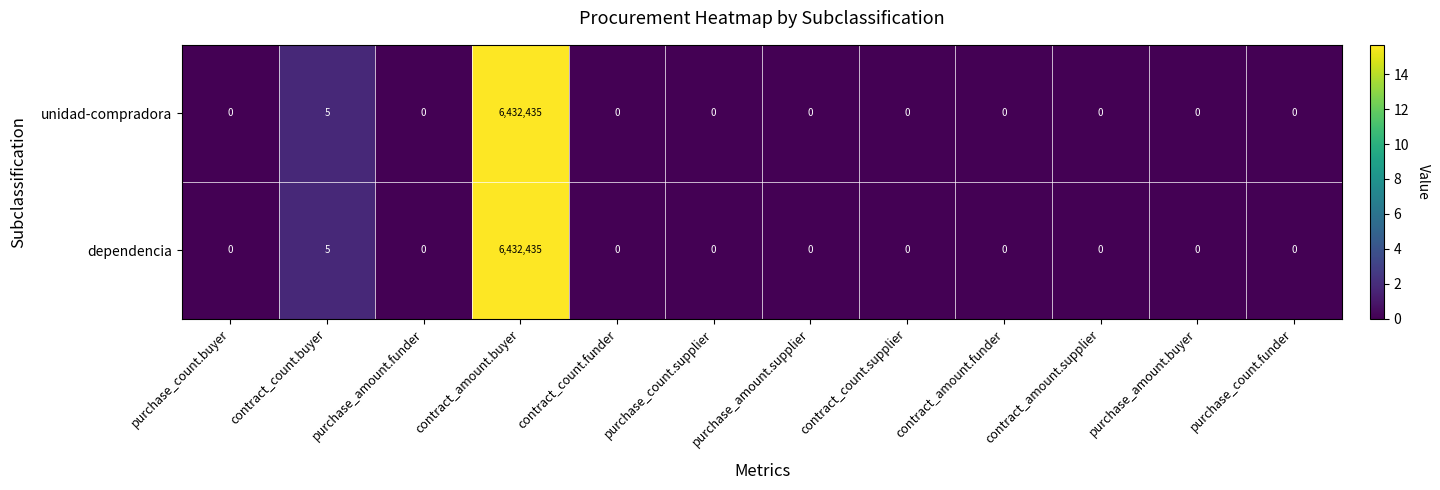

True or false: unidad-compradora has a value of 0 at purchase_amount.funder.

True